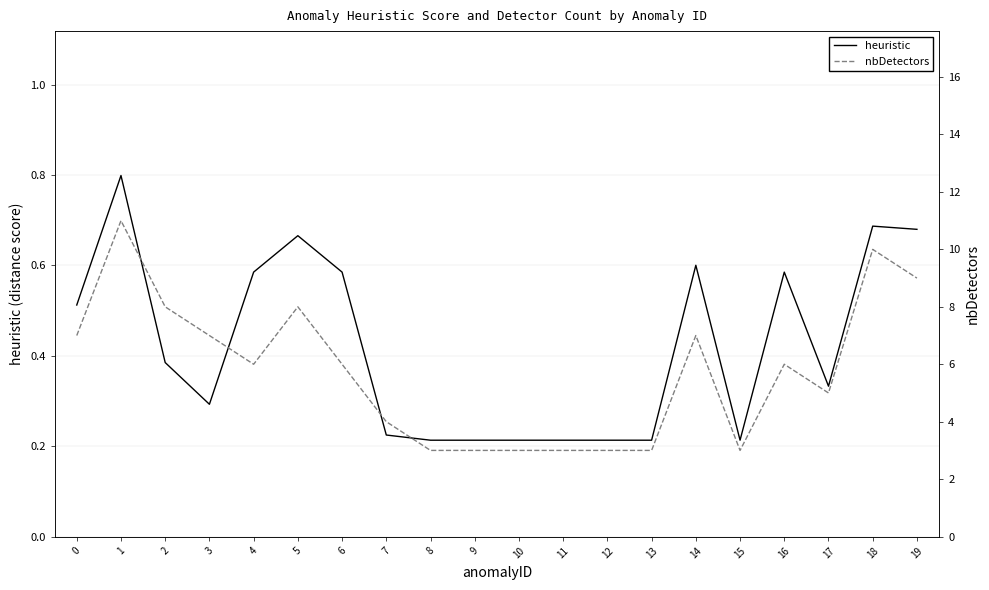

What is the greatest value displayed?

11.0